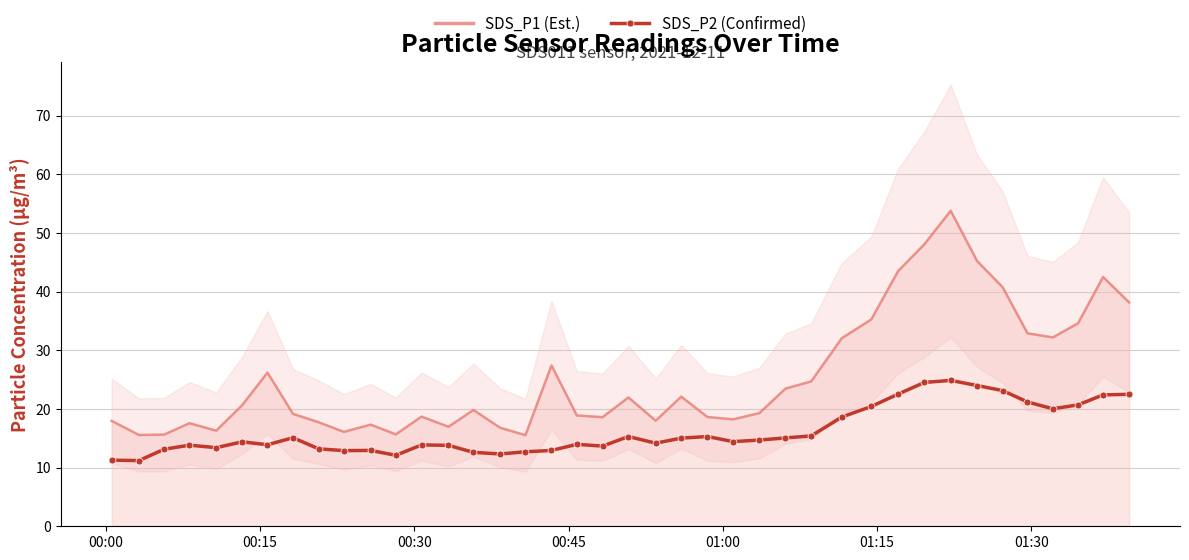

Reading left to right, what are all the values shown in this chart?

SDS_P1 (Est.): 18.0	15.6	15.6	17.6	16.3	20.6	26.2	19.2	17.7	16.1	17.3	15.7	18.7	17.0	19.8	16.8	15.5	27.4	18.9	18.6	22.0	18.0	22.1	18.6	18.2	19.3	23.5	24.7	32.1	35.3	43.5	48.1	53.8	45.2	40.8	32.9	32.2	34.6	42.5	38.2
SDS_P2 (Confirmed): 11.3	11.2	13.1	13.8	13.4	14.4	13.9	15.1	13.2	12.9	12.9	12.1	13.9	13.8	12.6	12.3	12.7	12.9	14.0	13.7	15.3	14.2	15.0	15.3	14.4	14.7	15.1	15.4	18.6	20.4	22.5	24.5	24.9	24.0	23.1	21.2	20.0	20.7	22.4	22.5